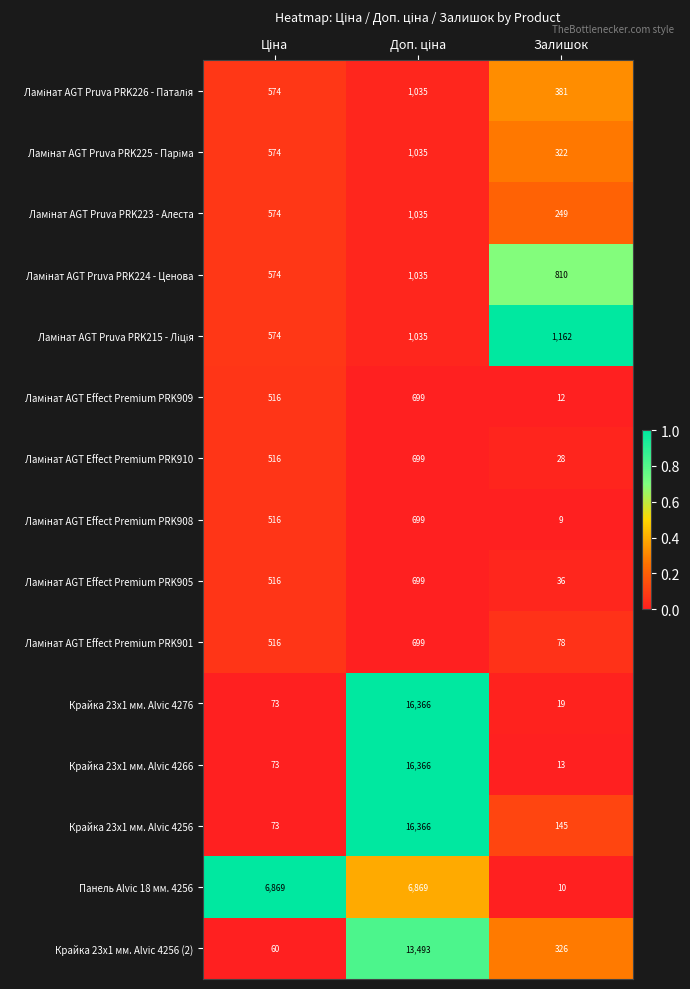

Which series has the widest spread of values?

Крайка 23x1 мм. Alvic 4266